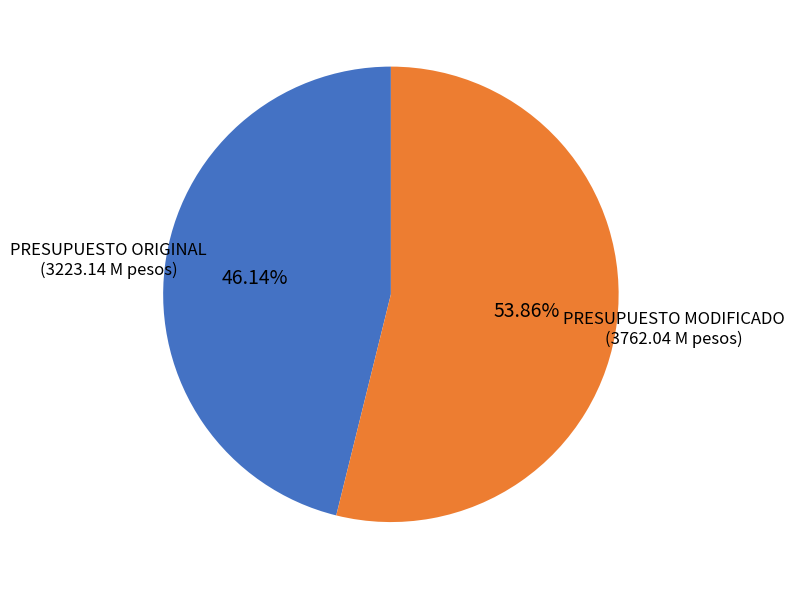

Does any single category account for the majority?

Yes